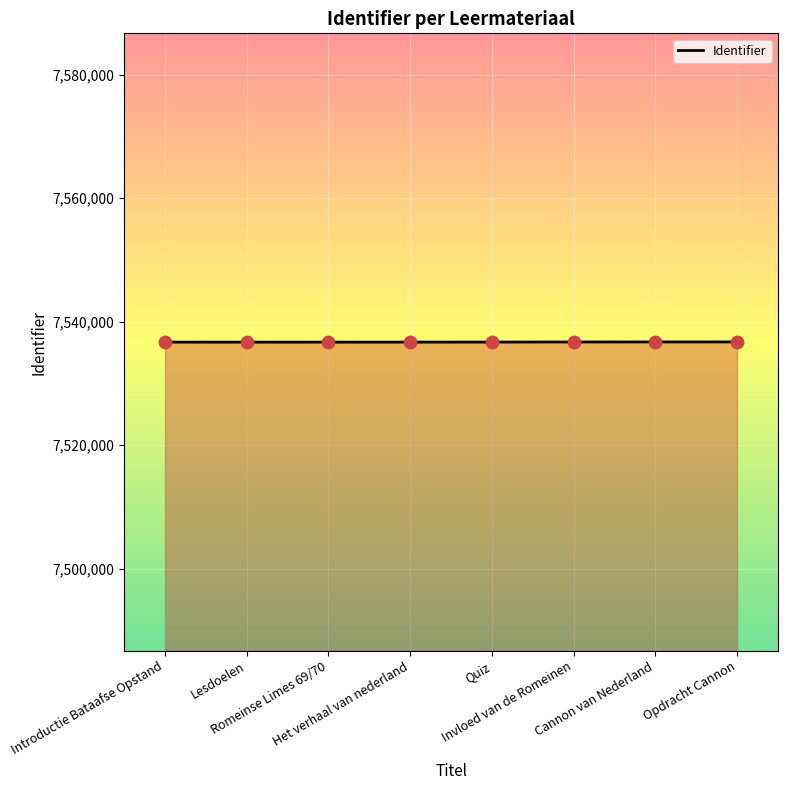

What is the change in value from Lesdoelen to Romeinse Limes 69/70?

+1